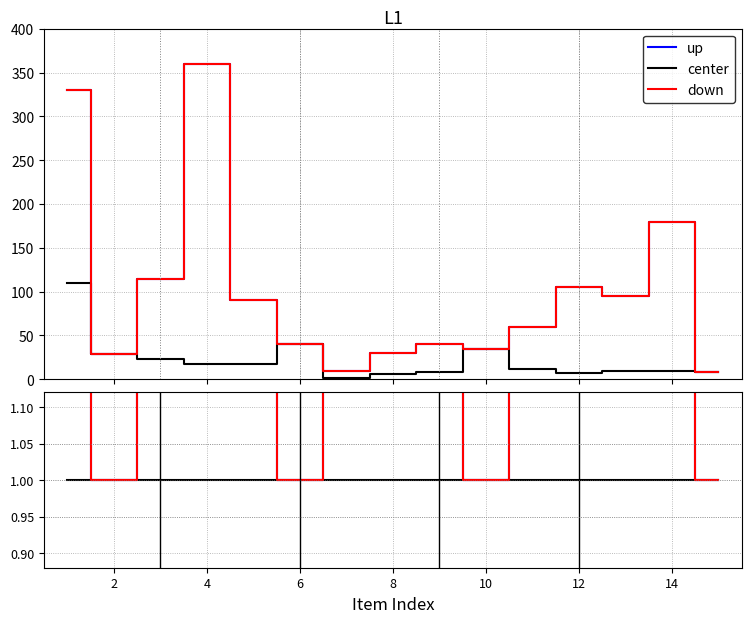

Which category has the highest value in the up series?

4